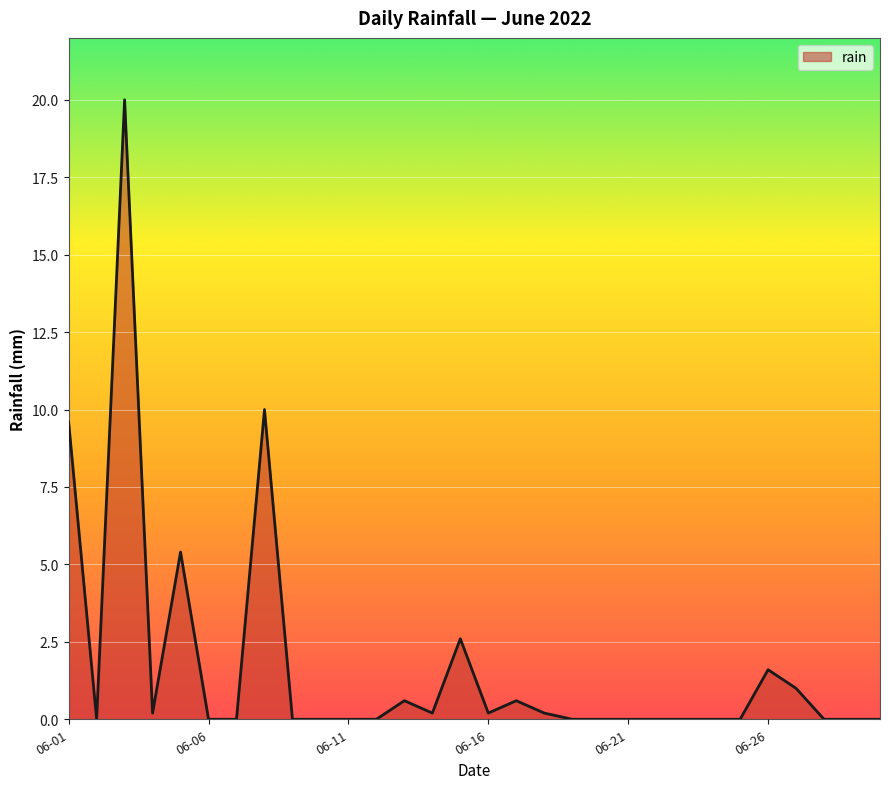

What is the maximum value shown in the chart?

20.0